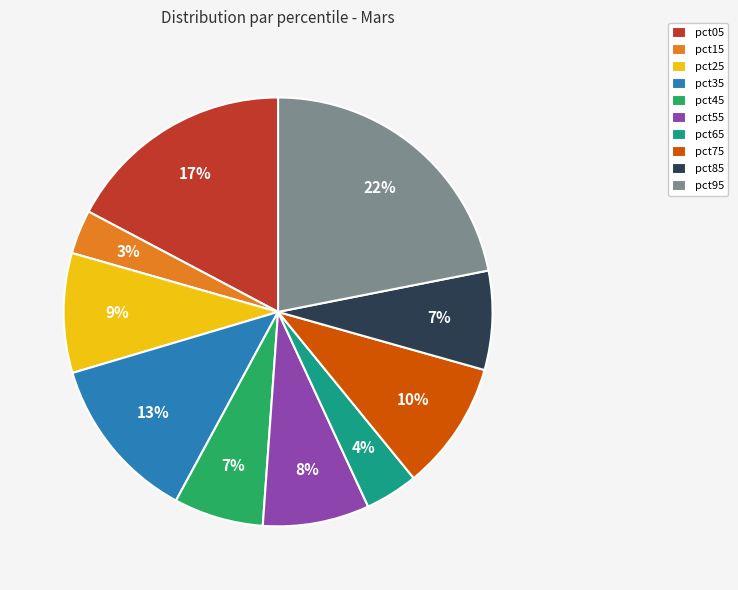

Which slice is the largest?

pct95